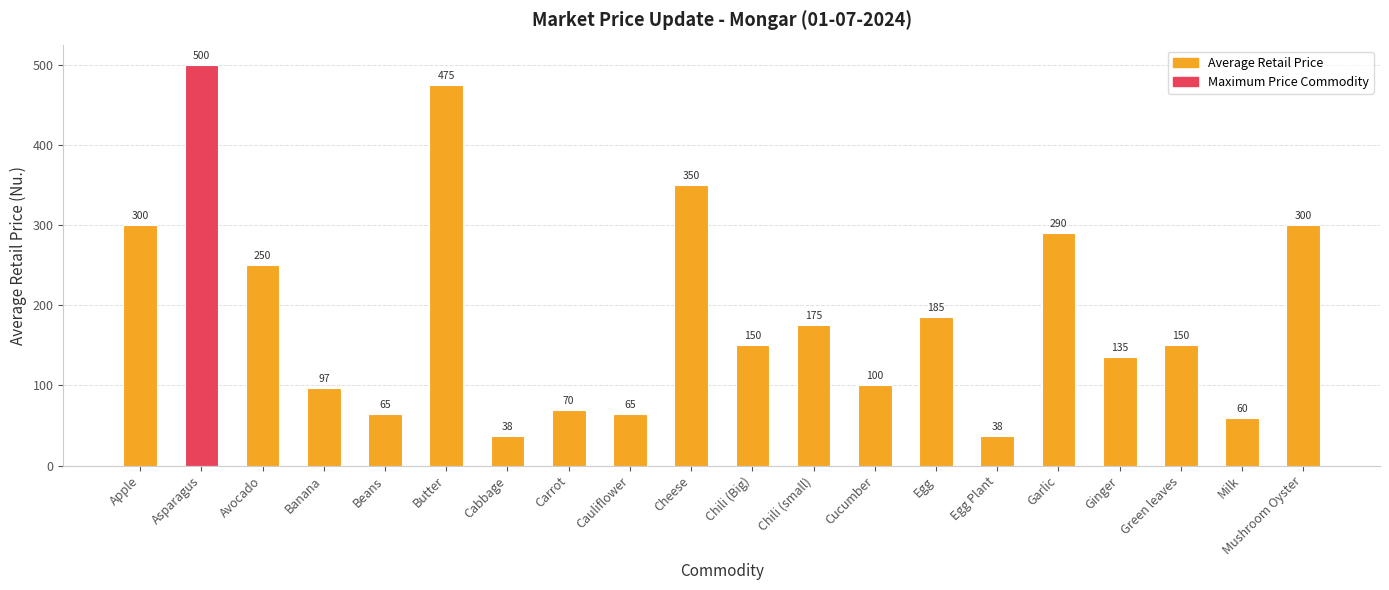

True or false: the data shows 156.3 at Cucumber.

False